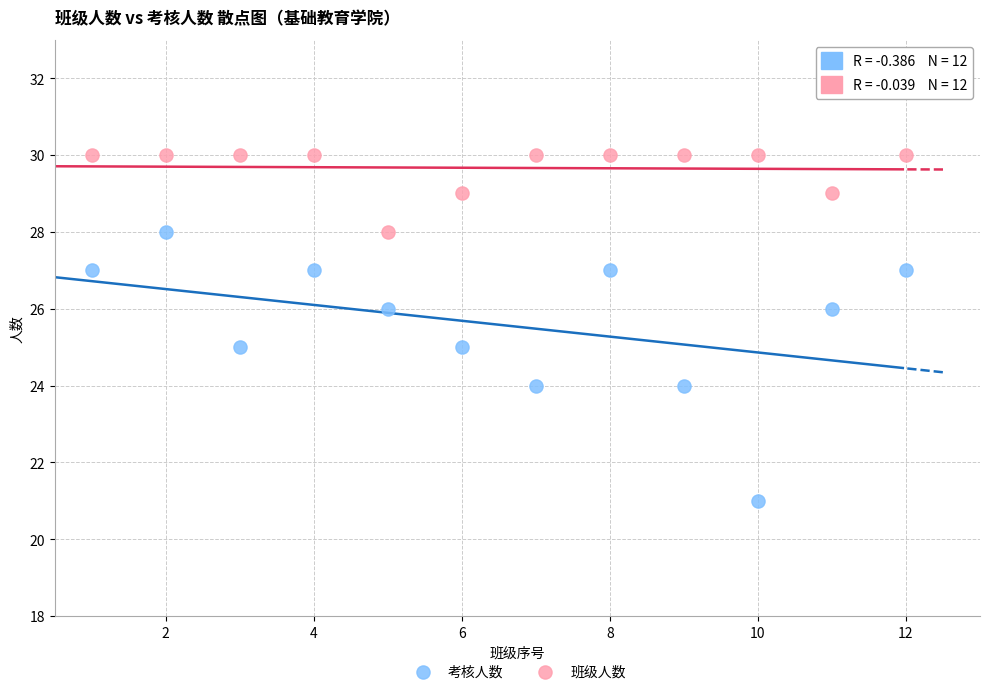

Which series reaches the maximum Y coordinate?

班级人数